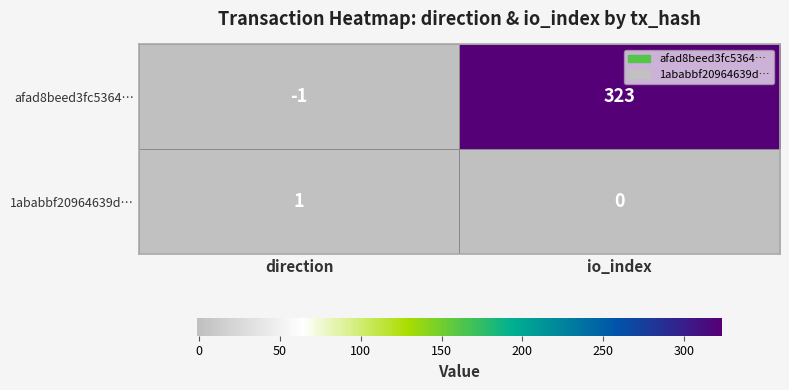

At which category is the sum across all series the highest?

io_index